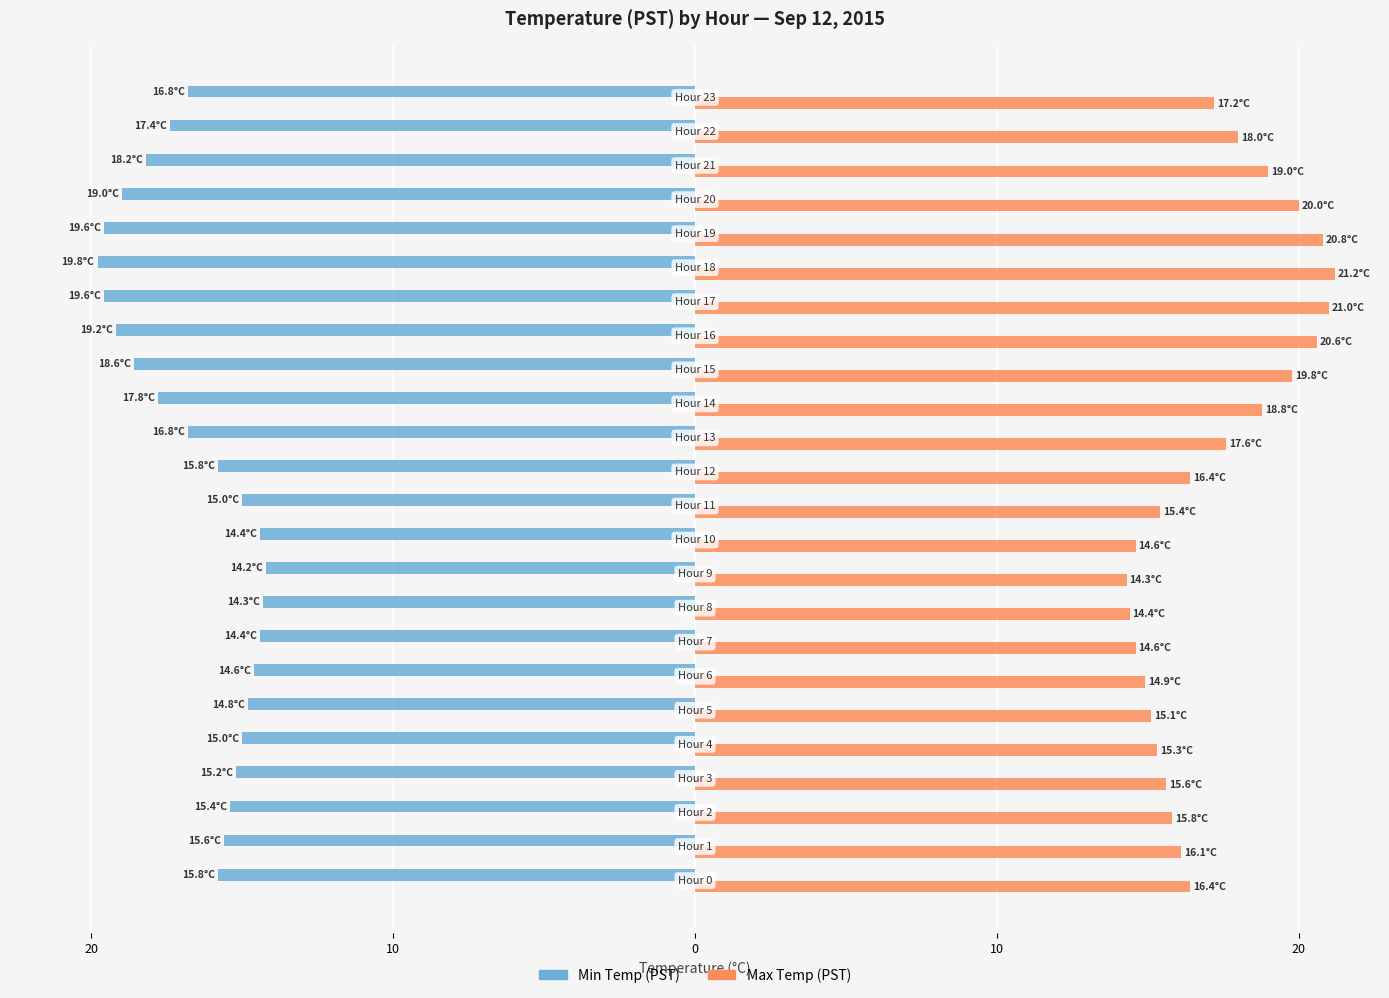

What are all the series names shown in the legend?

Min Temp (PST), Max Temp (PST)